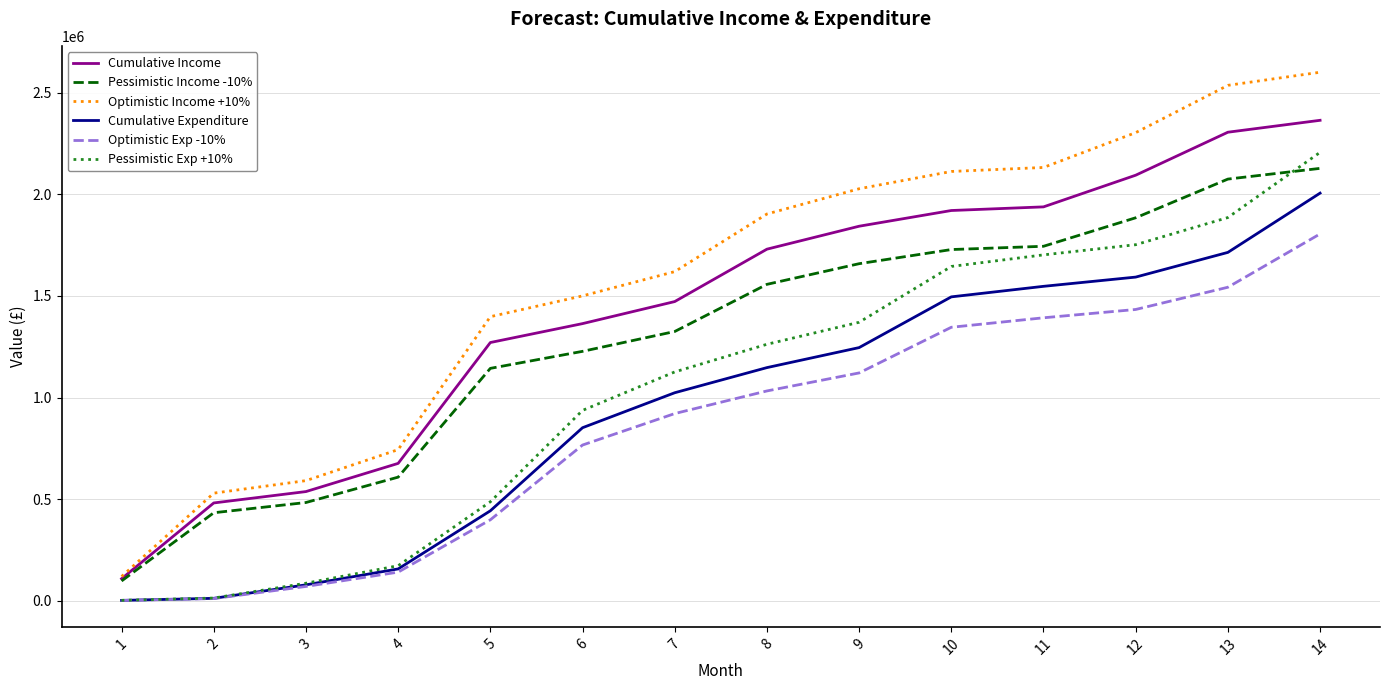

Does the chart display data point markers on the line(s)?

No